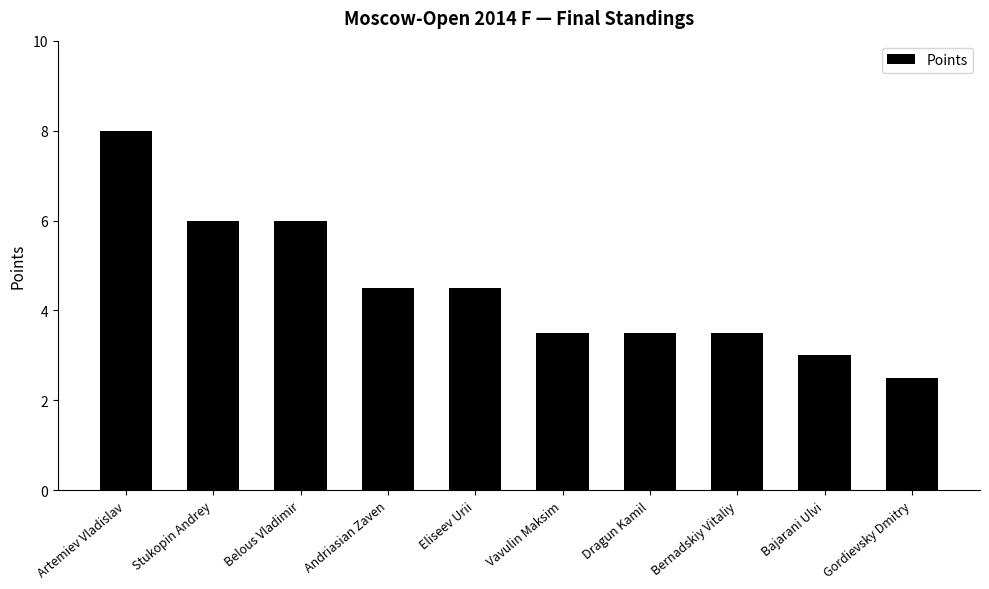

Reading left to right, transcribe all the data shown in this chart.

Artemiev Vladislav=8.0	Stukopin Andrey=6.0	Belous Vladimir=6.0	Andriasian Zaven=4.5	Eliseev Urii=4.5	Vavulin Maksim=3.5	Dragun Kamil=3.5	Bernadskiy Vitaliy=3.5	Bajarani Ulvi=3.0	Gordievsky Dmitry=2.5